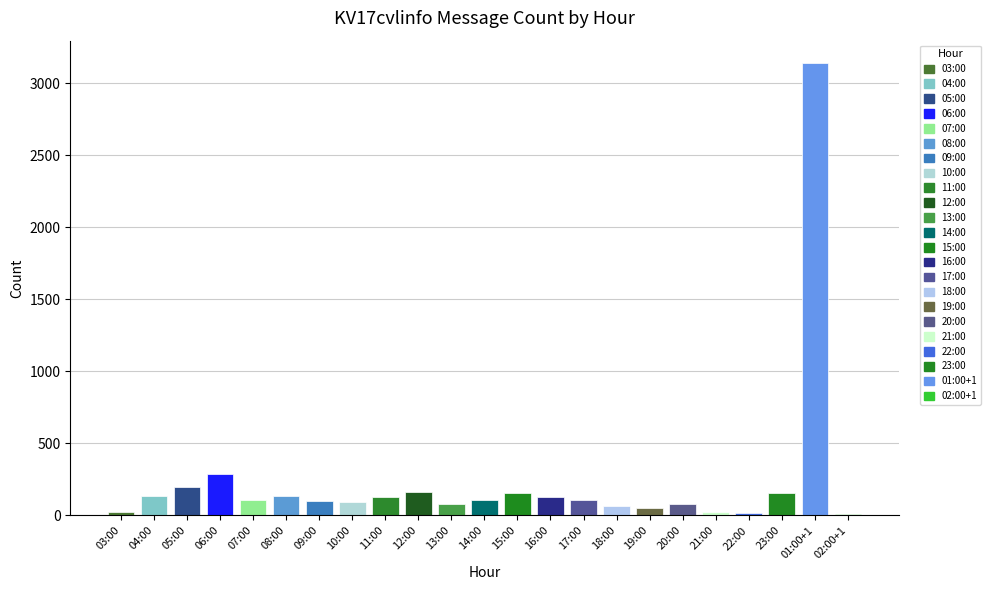

The value at 10:00 is 91. True or false?

True